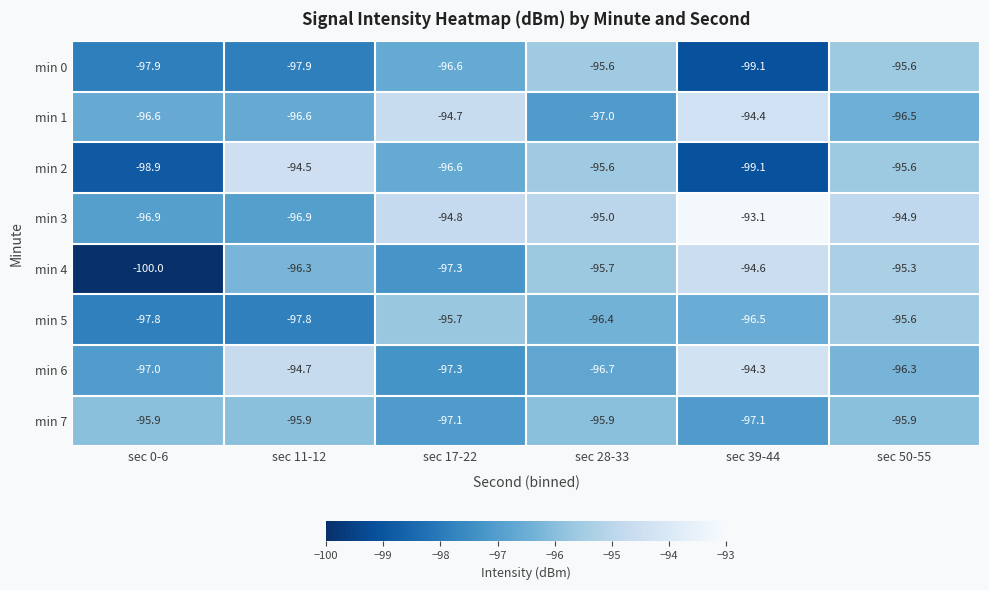

What is the smallest value displayed?

-100.0